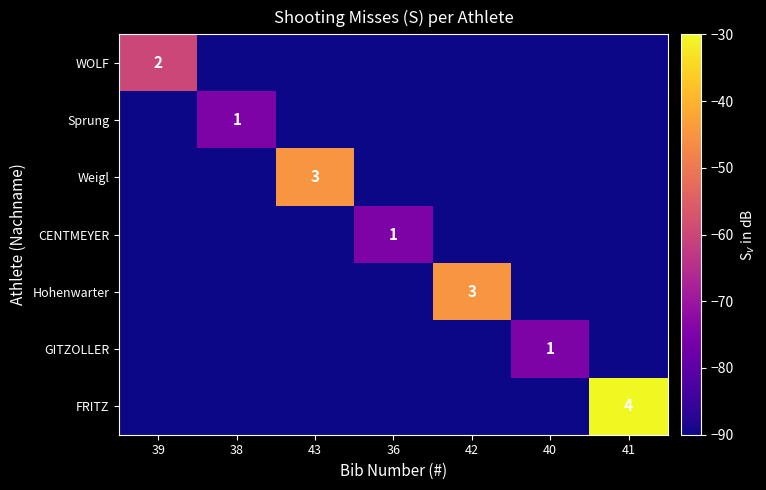

The value of WOLF at 39 is 3. True or false?

False